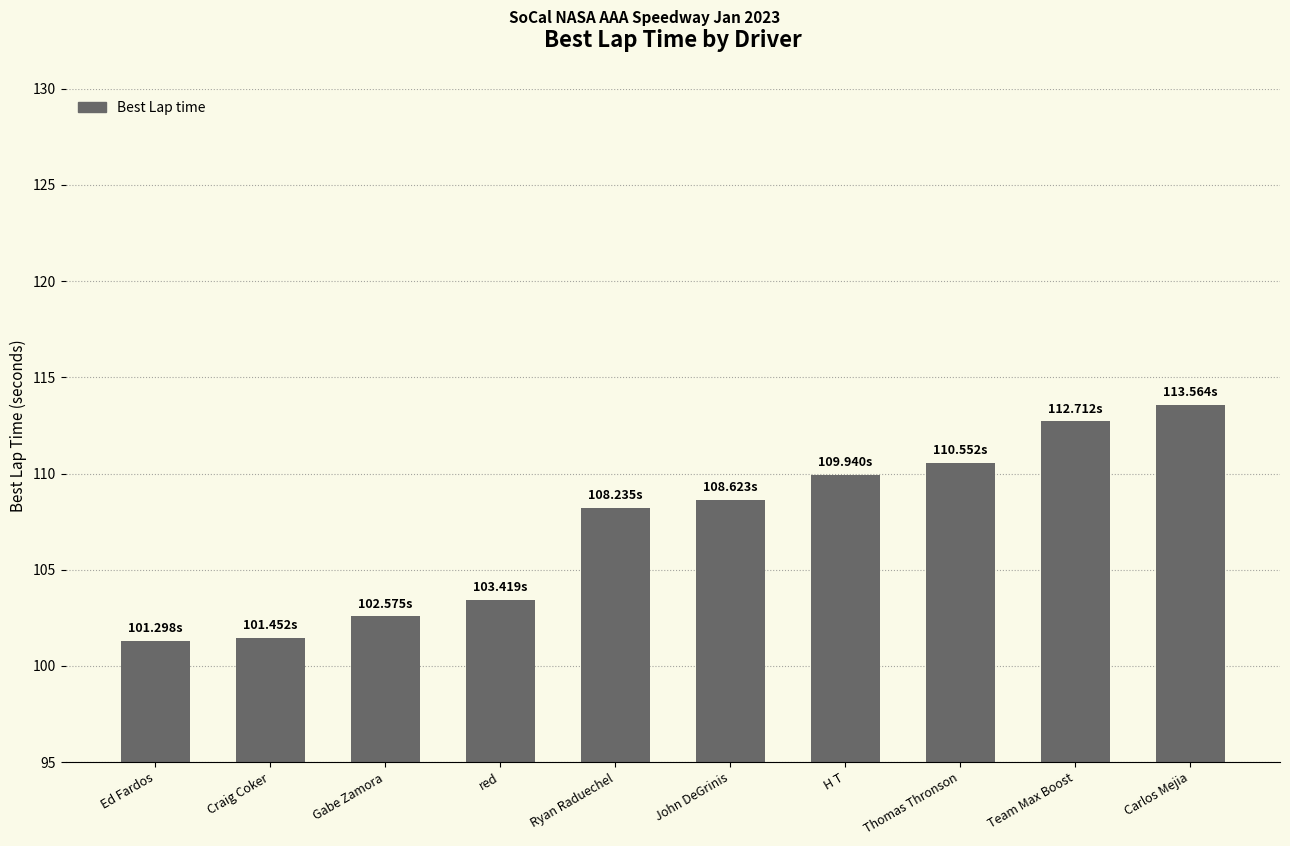

At which category does the chart reach its peak across all series?

Carlos Mejia